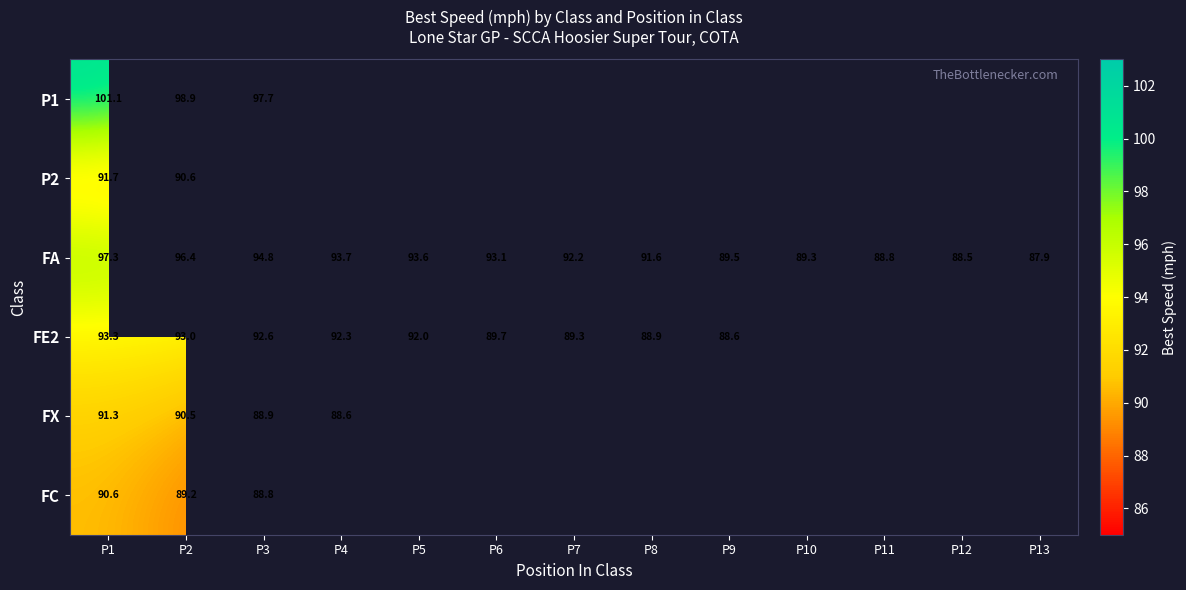

How many data points in FA are less than 92?

6